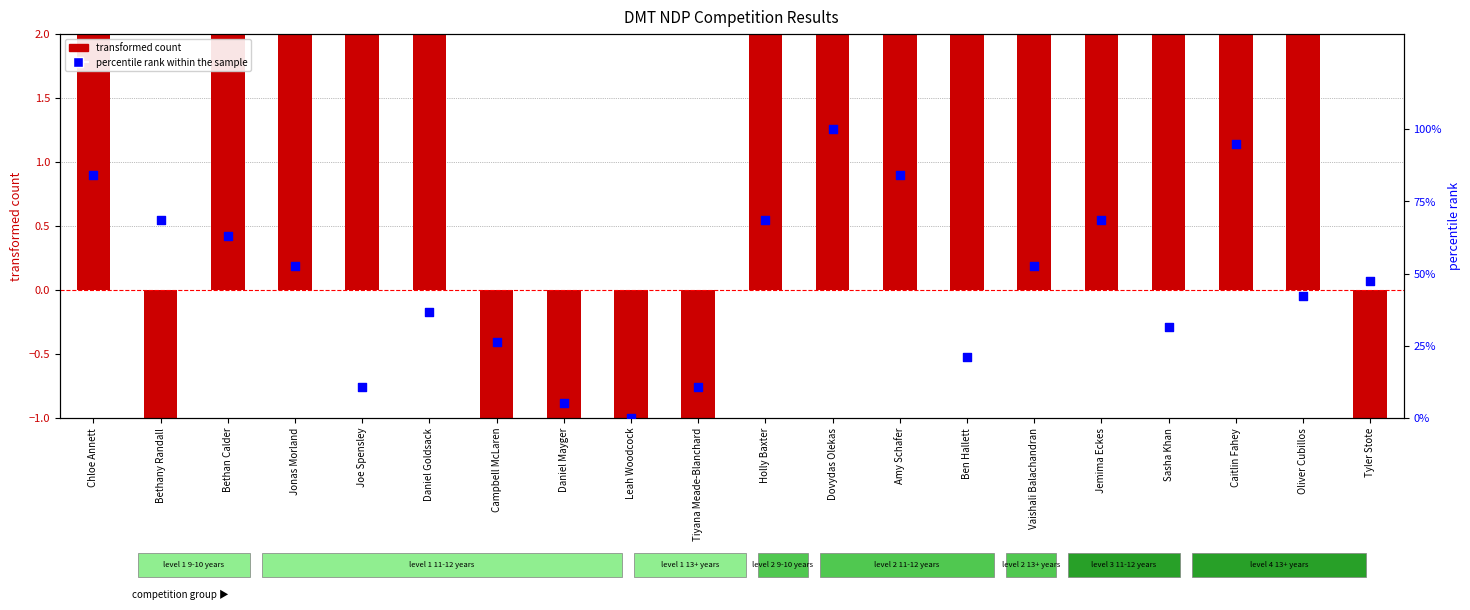

What is the total value across all series at Holly Baxter?

78.1